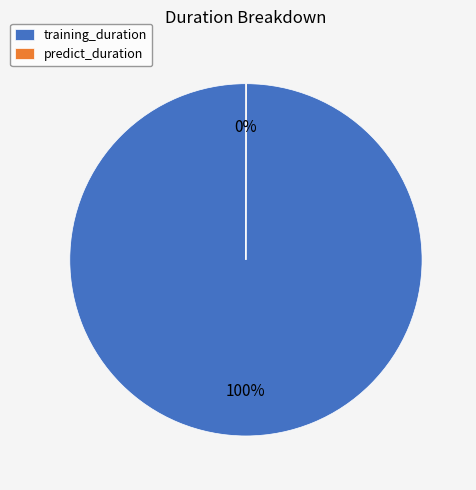

Which slice is the largest?

training_duration